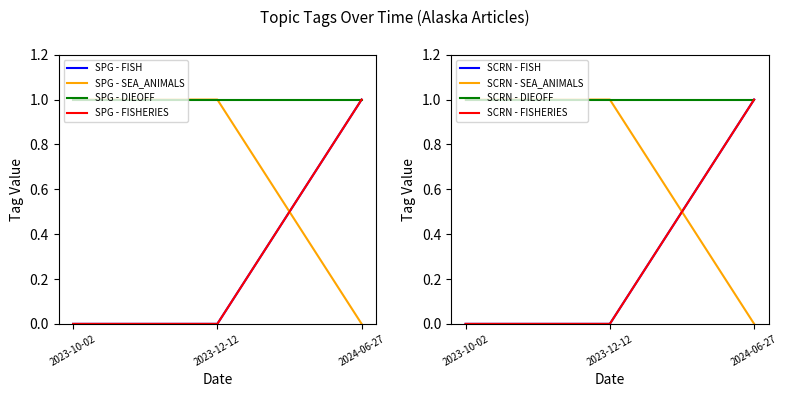

What is the sum of the SEA_ANIMALS values at 2024-06-27 and 2023-12-12?

1